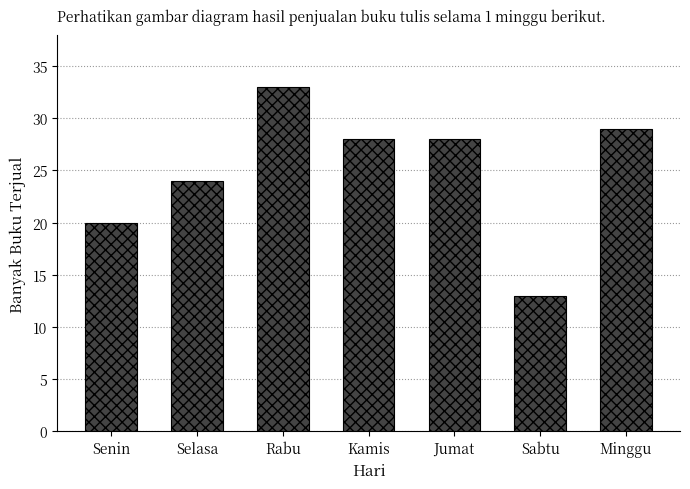

The chart shows a value of 28 at Jumat. True or false?

True